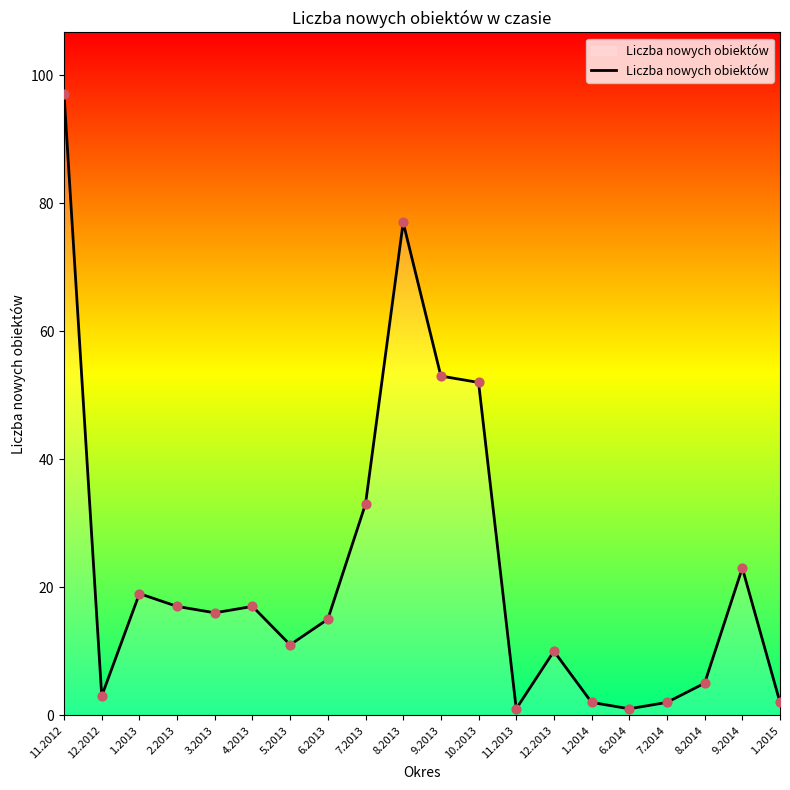

Approximately how many times larger is the value at 1.2014 compared to 12.2013?

0.2